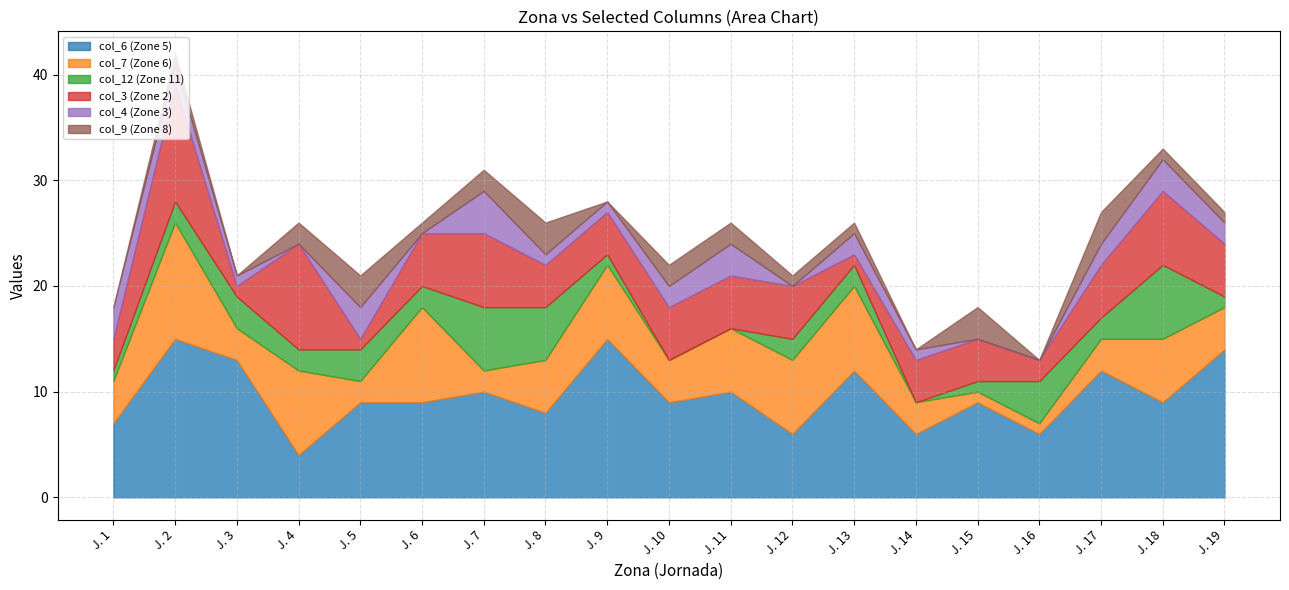

At which label does col_7 (Zone 6) first exceed 4?

J. 2